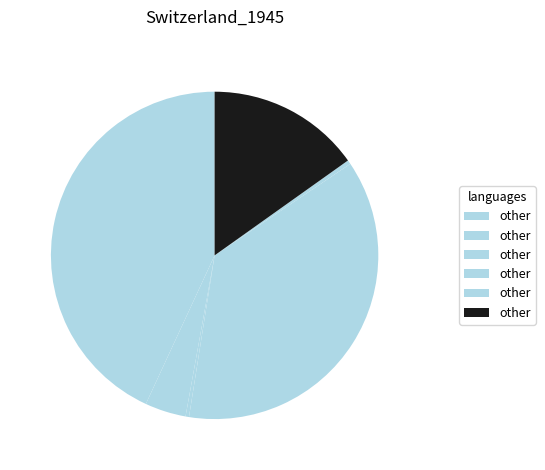

To the nearest percent, what is the difference between the largest and smallest slice percentages?

43%